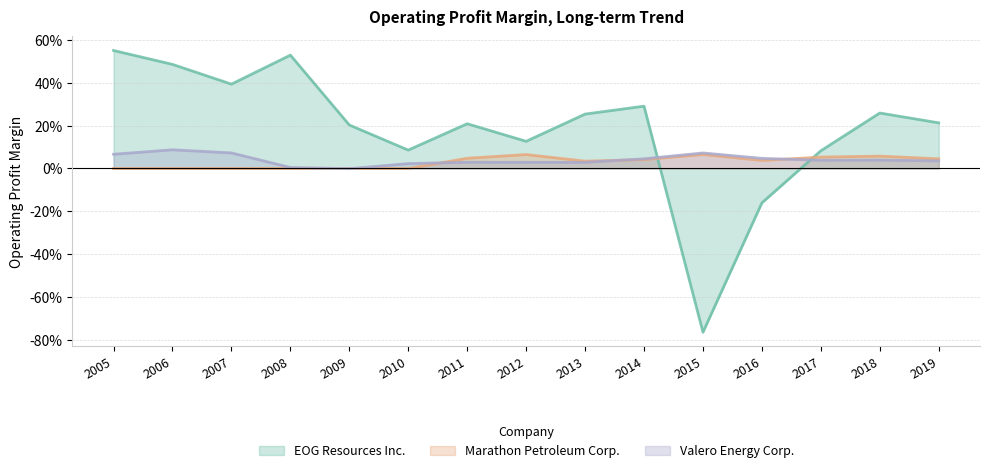

What is the difference between the maximum and minimum values in the Marathon Petroleum Corp. series?

0.1